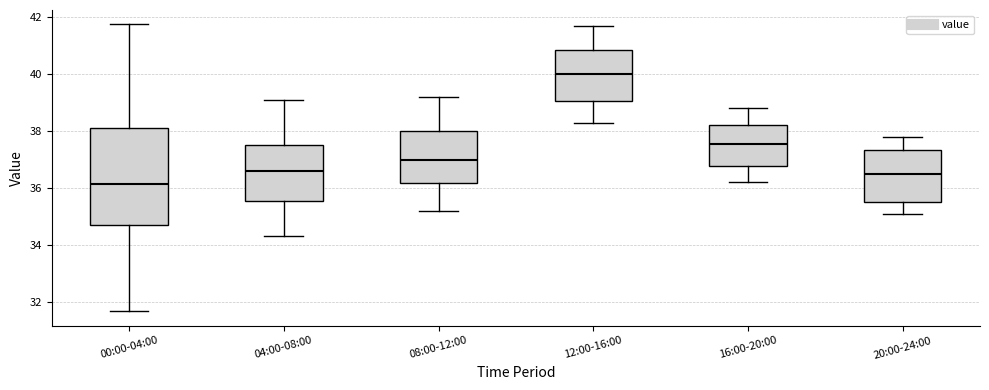

Which box has the highest median line?

12:00-16:00